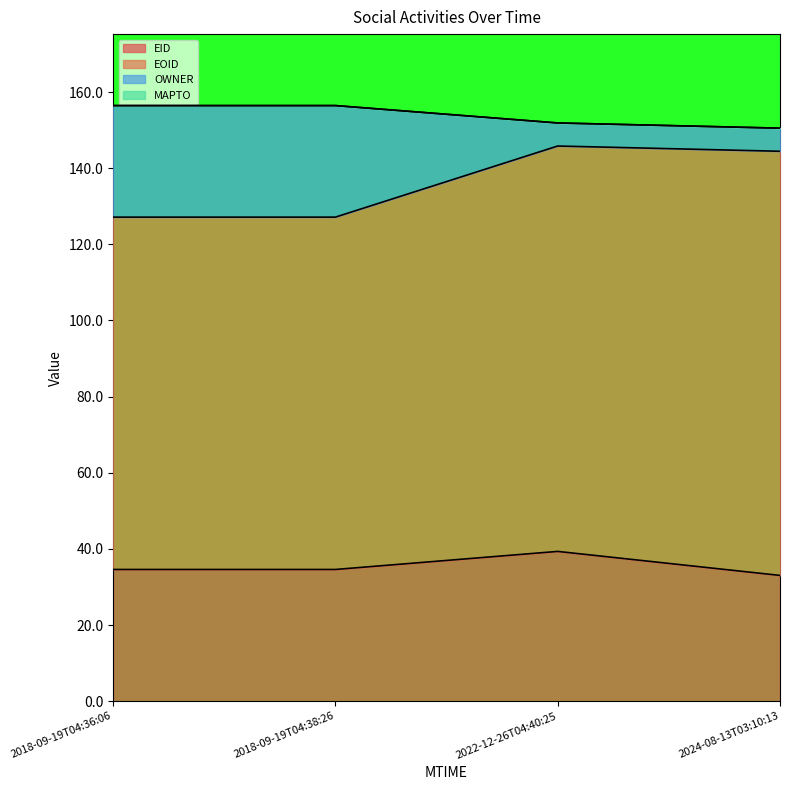

What is the difference between the maximum and minimum values in the EID series?

6.3